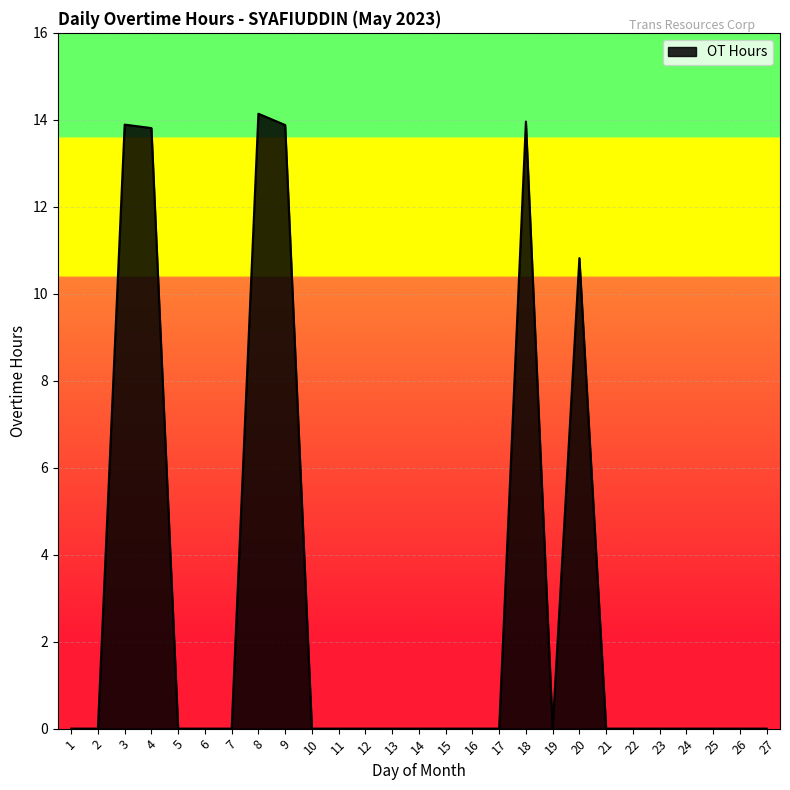

Reading left to right, extract all data points from this chart.

1=0.0	2=0.0	3=13.9	4=13.8	5=0.0	6=0.0	7=0.0	8=14.1	9=13.9	10=0.0	11=0.0	12=0.0	13=0.0	14=0.0	15=0.0	16=0.0	17=0.0	18=14.0	19=0.0	20=10.8	21=0.0	22=0.0	23=0.0	24=0.0	25=0.0	26=0.0	27=0.0